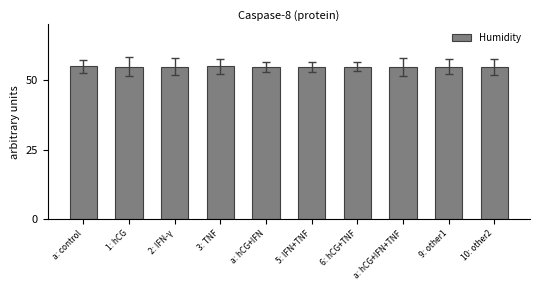

Are the bars grouped side by side (vs. stacked)?

No